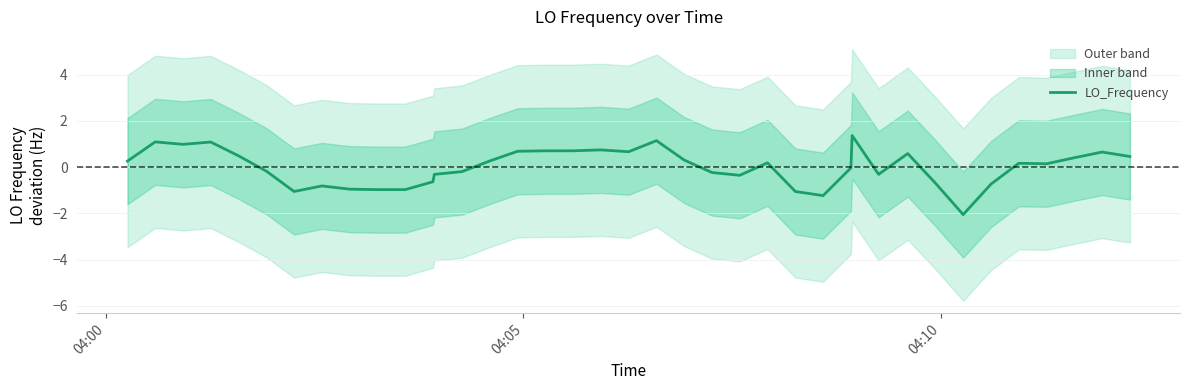

The chart shows a value of 1.3 at 17. True or false?

False